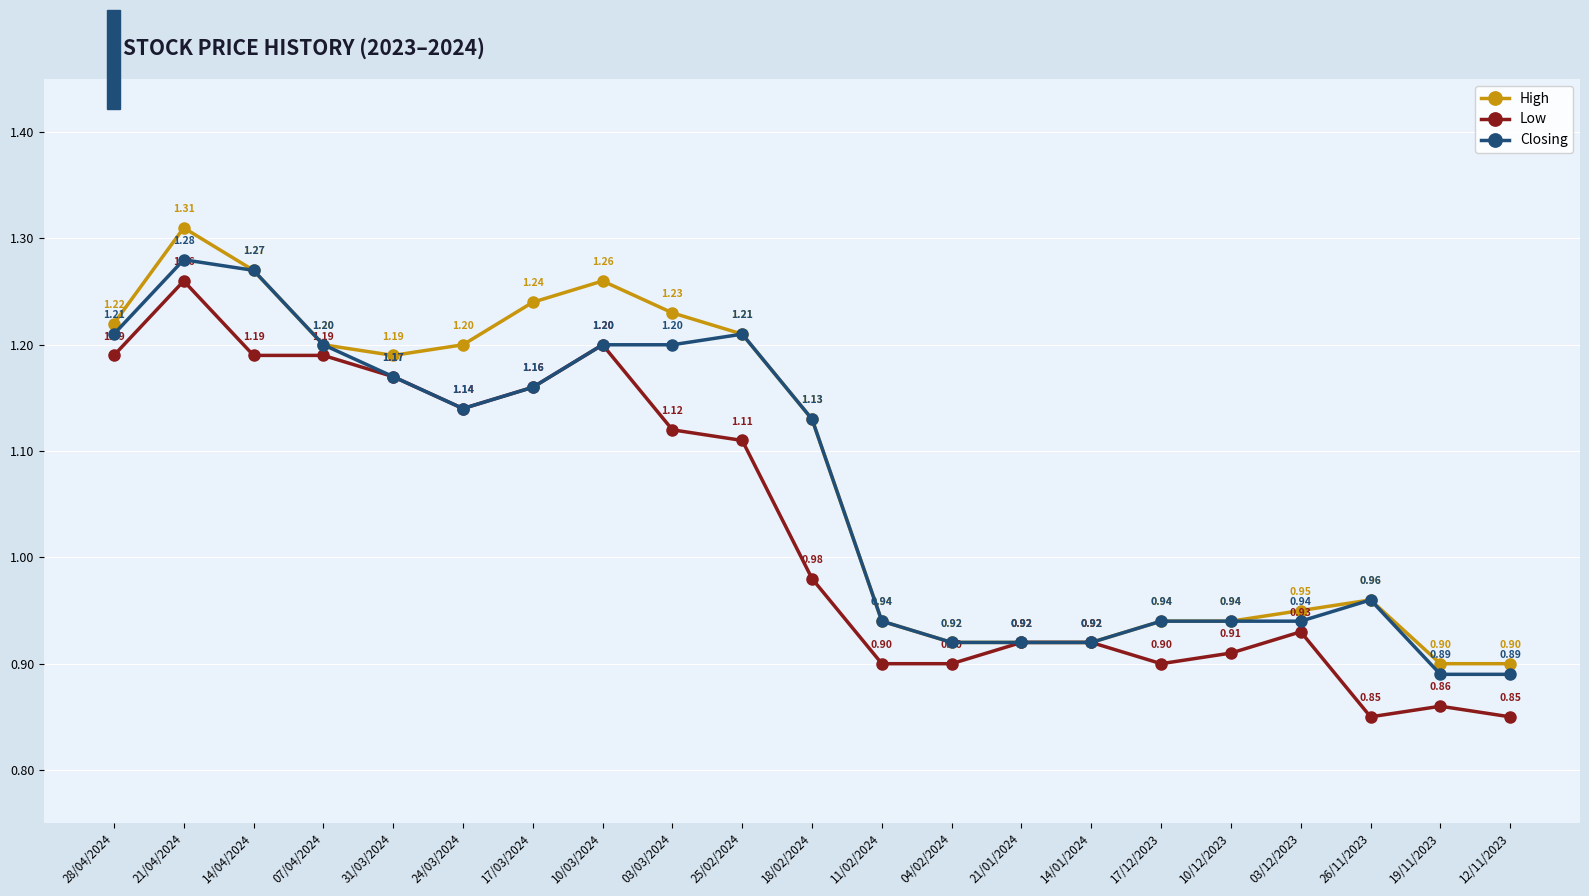

What is the value of the High point at the 20th from the left?

0.9